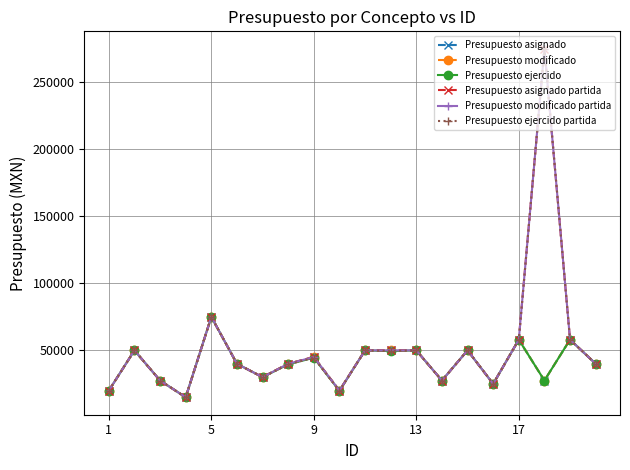

Does the chart have visible grid lines?

Yes